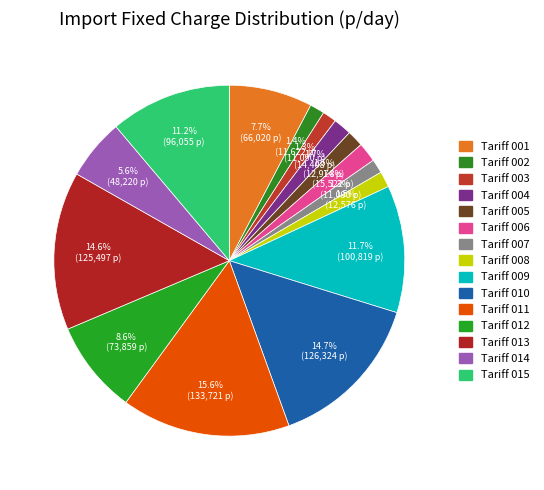

To the nearest percent, what percentage of the pie is Tariff 001?

8%